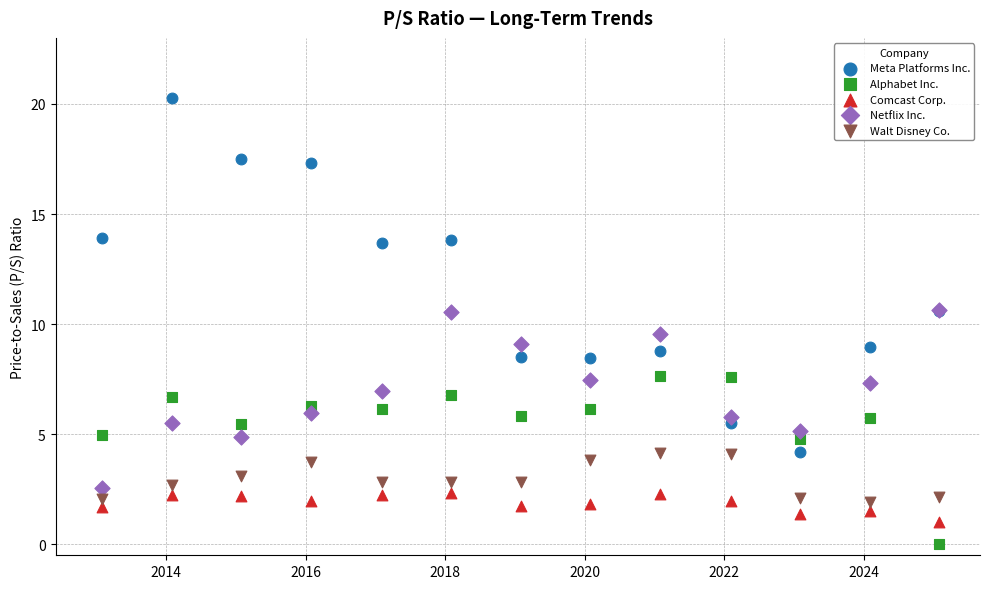

What are all the series names shown in the legend?

Meta Platforms Inc., Alphabet Inc., Comcast Corp., Netflix Inc., Walt Disney Co.